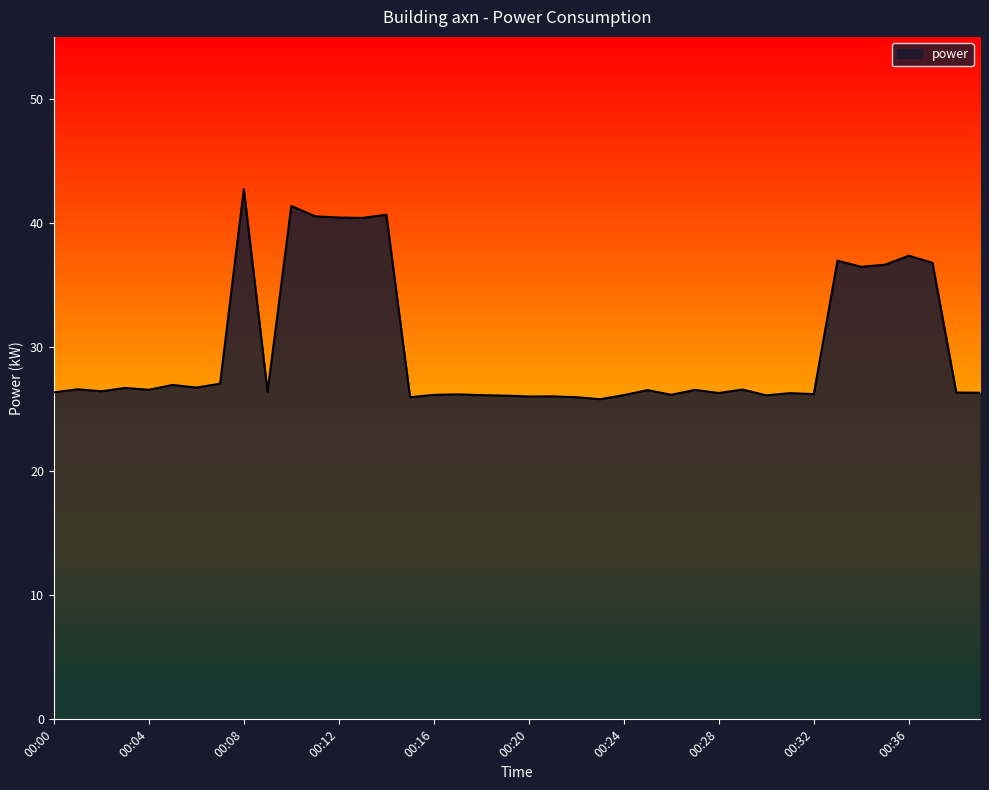

How many lines are shown in the chart?

1